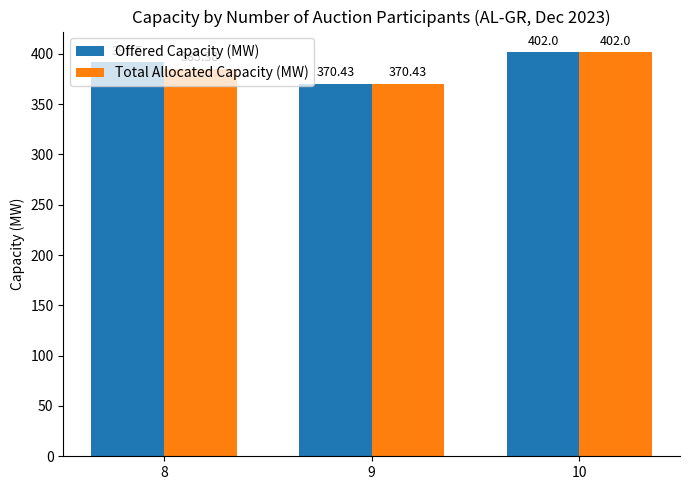

What is the smallest value displayed?

370.4